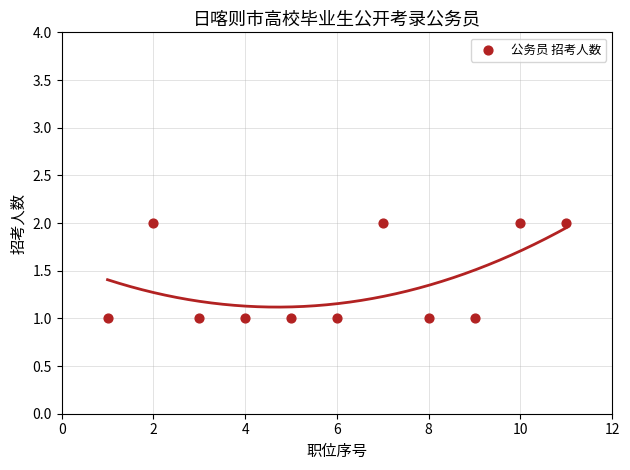

What is the average X value?

6